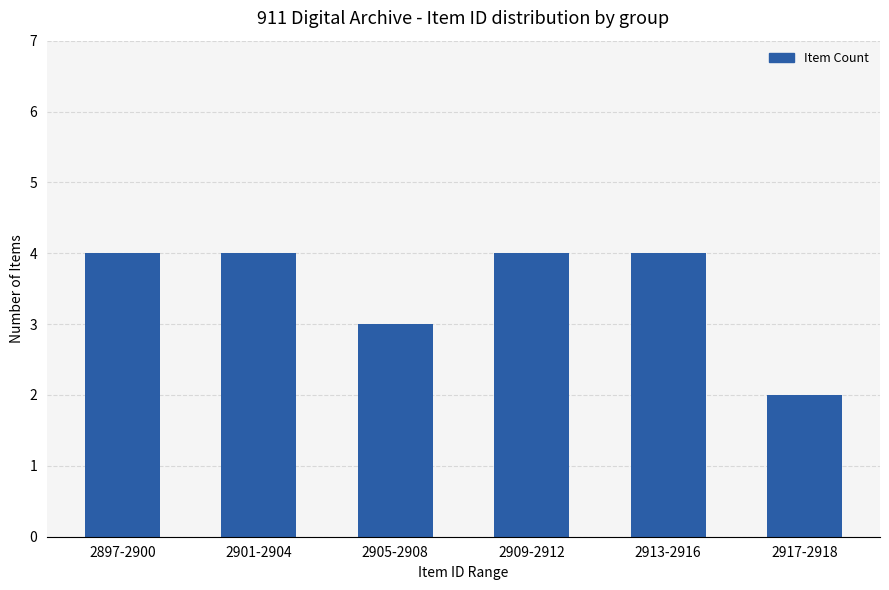

Reading left to right, what are all the values shown in this chart?

4	4	3	4	4	2